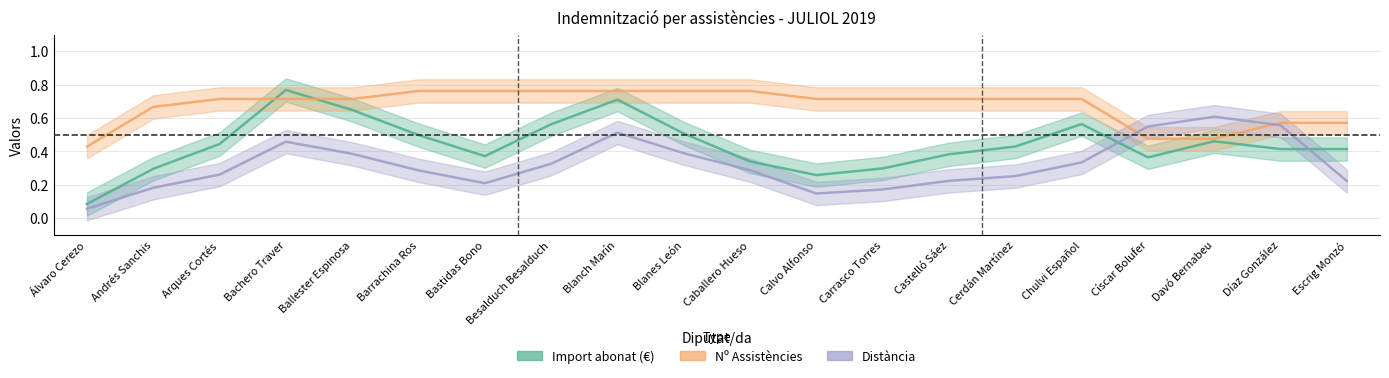

Where is Distància nearest to the value 0?

Álvaro Cerezo